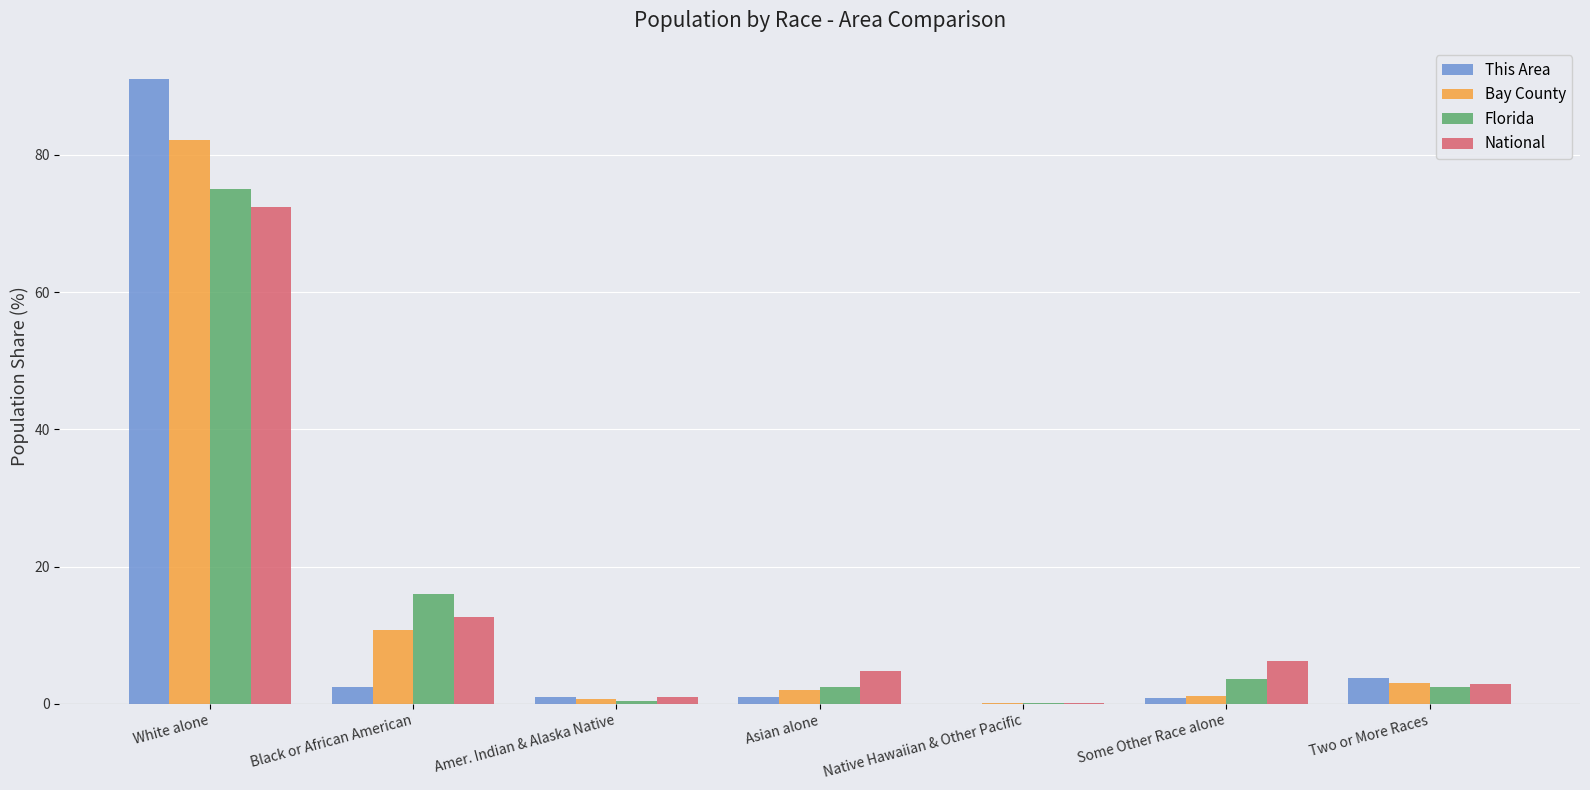

Which series has the largest range (max minus min)?

This Area